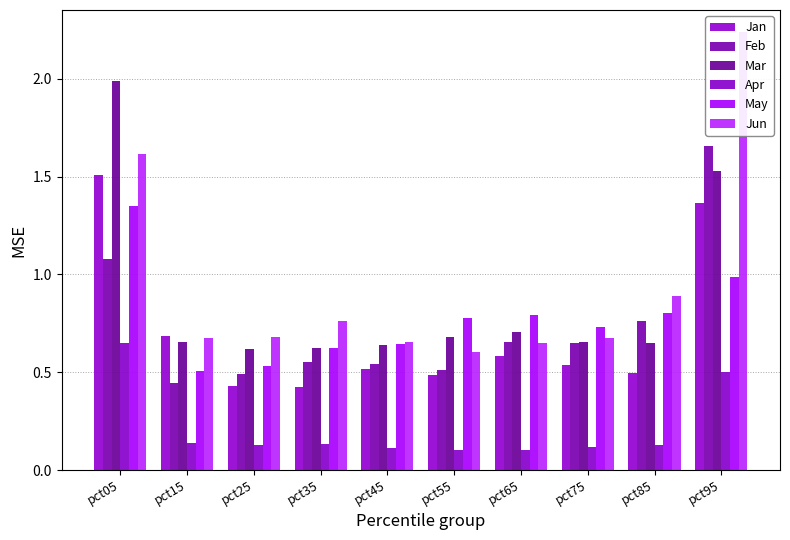

What is the difference between the maximum and minimum values in the Mar series?

1.4